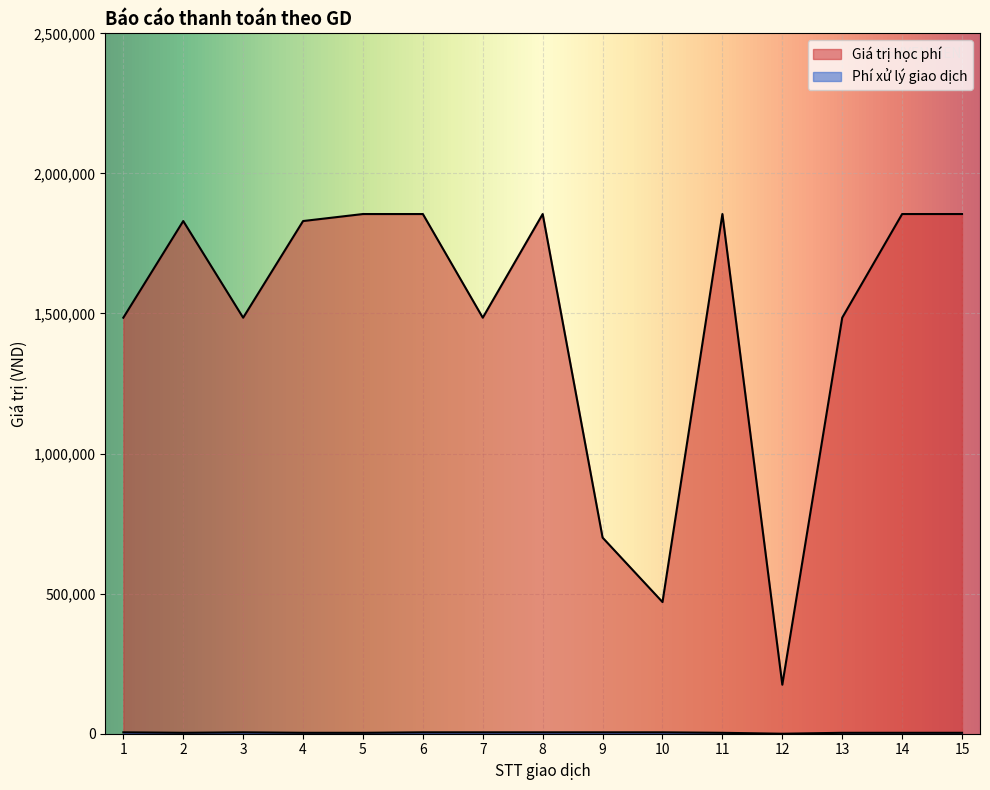

At which category is the sum across all series the highest?

6